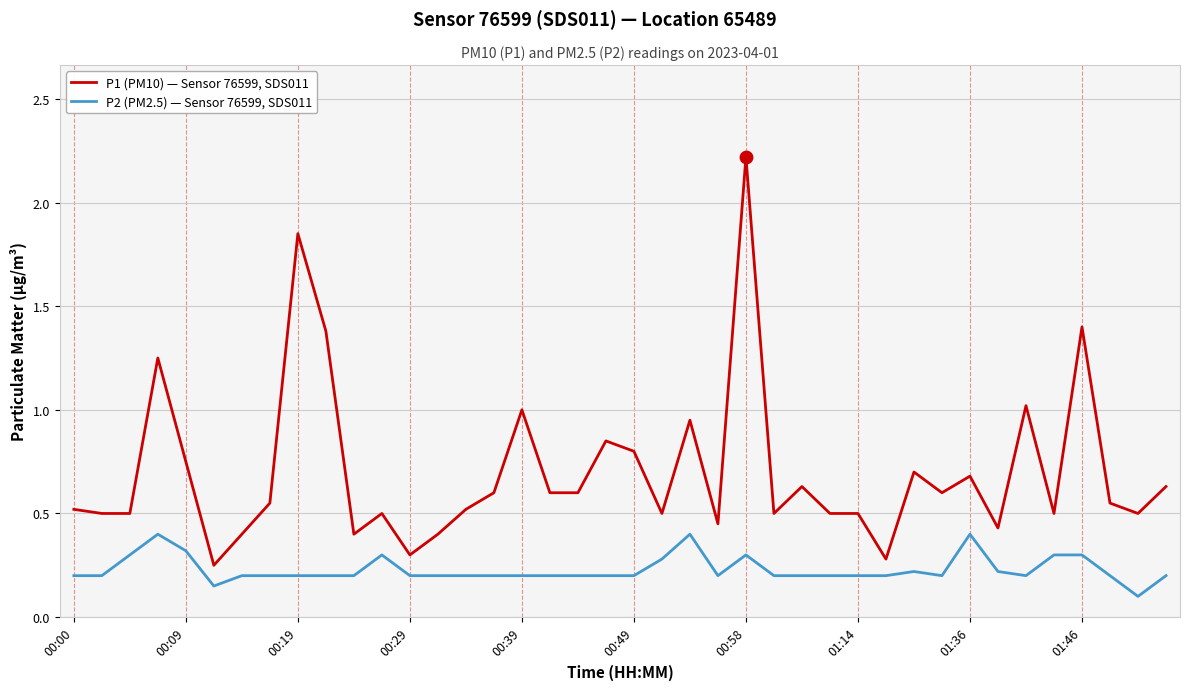

Which series has the largest total across all categories?

P1 (PM10) — Sensor 76599, SDS011